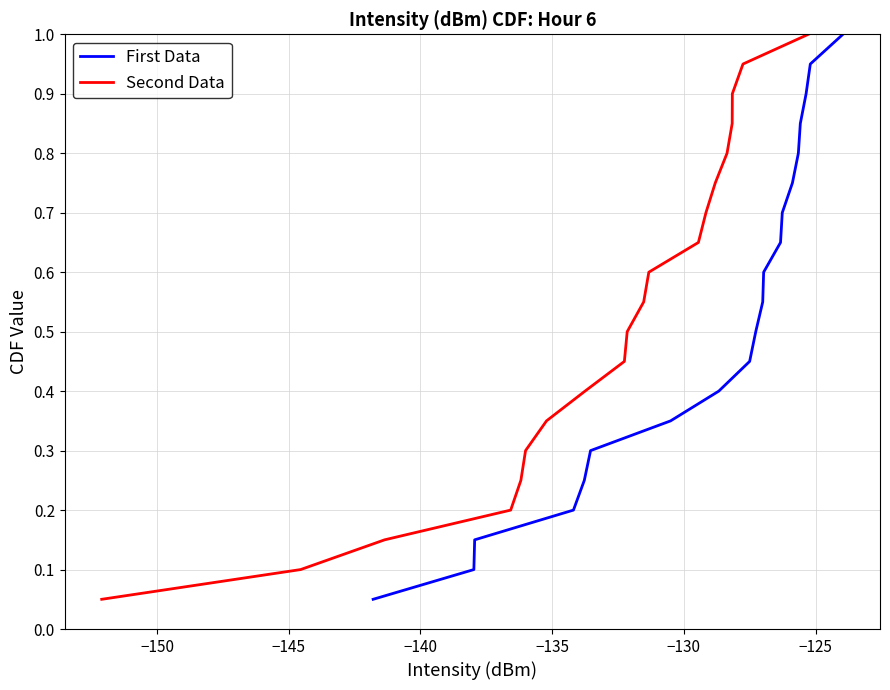

Which has a higher value, −140 or −150?

−140